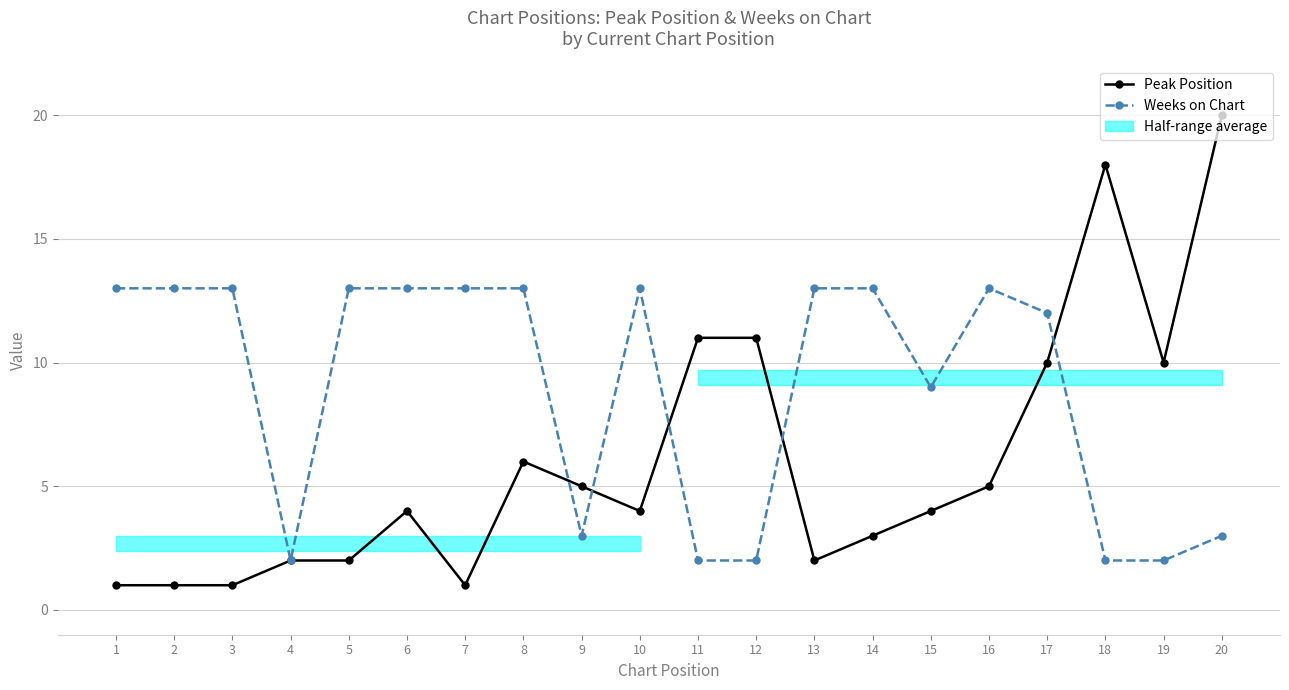

Reading left to right, transcribe all the data shown in this chart.

Peak Position: 1	1	1	2	2	4	1	6	5	4	11	11	2	3	4	5	10	18	10	20
Weeks on Chart: 13	13	13	2	13	13	13	13	3	13	2	2	13	13	9	13	12	2	2	3